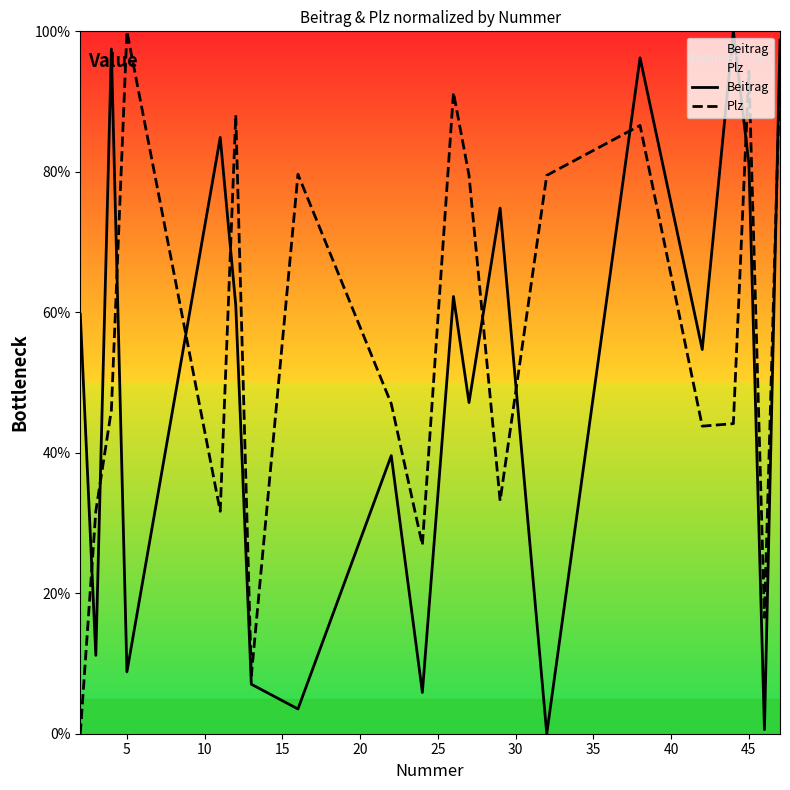

The Plz series shows 94.3 at 45. True or false?

True